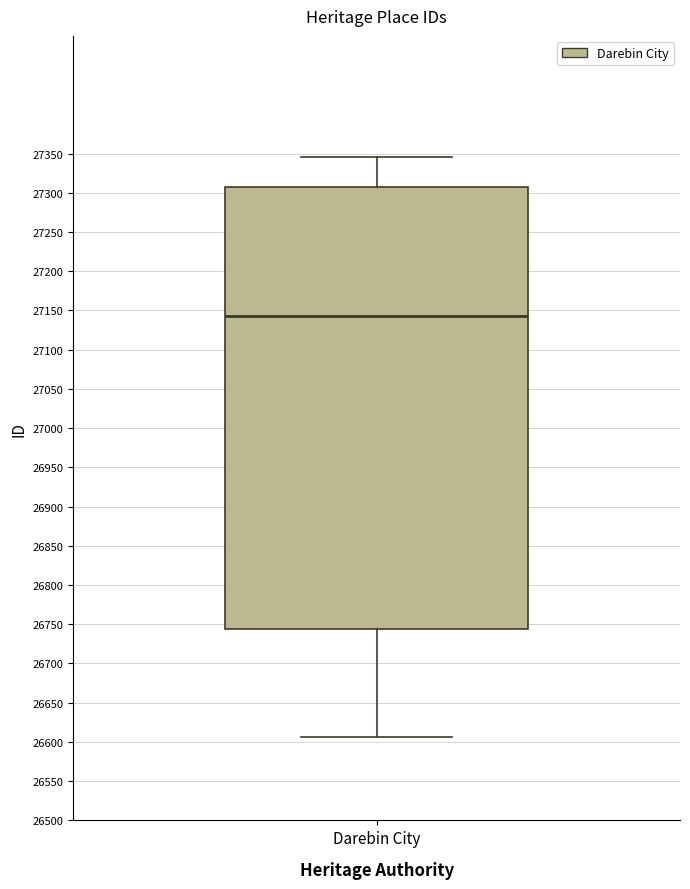

Where does the median line of the box for Darebin City sit on the y-axis? The values are not printed on the chart, so give them approximately, as read against the axis.

27145